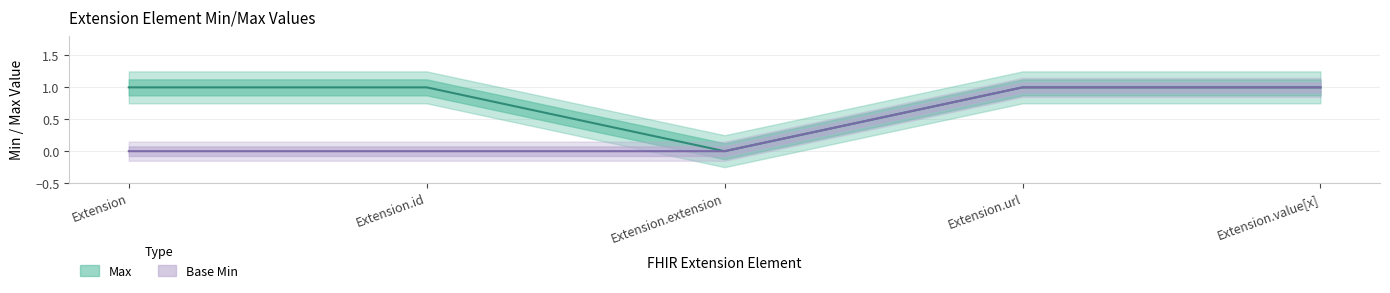

Reading left to right, what are all the values shown in this chart?

Max: Extension=1	Extension.id=1	Extension.extension=0	Extension.url=1	Extension.value[x]=1
Base Min: Extension=0	Extension.id=0	Extension.extension=0	Extension.url=1	Extension.value[x]=1